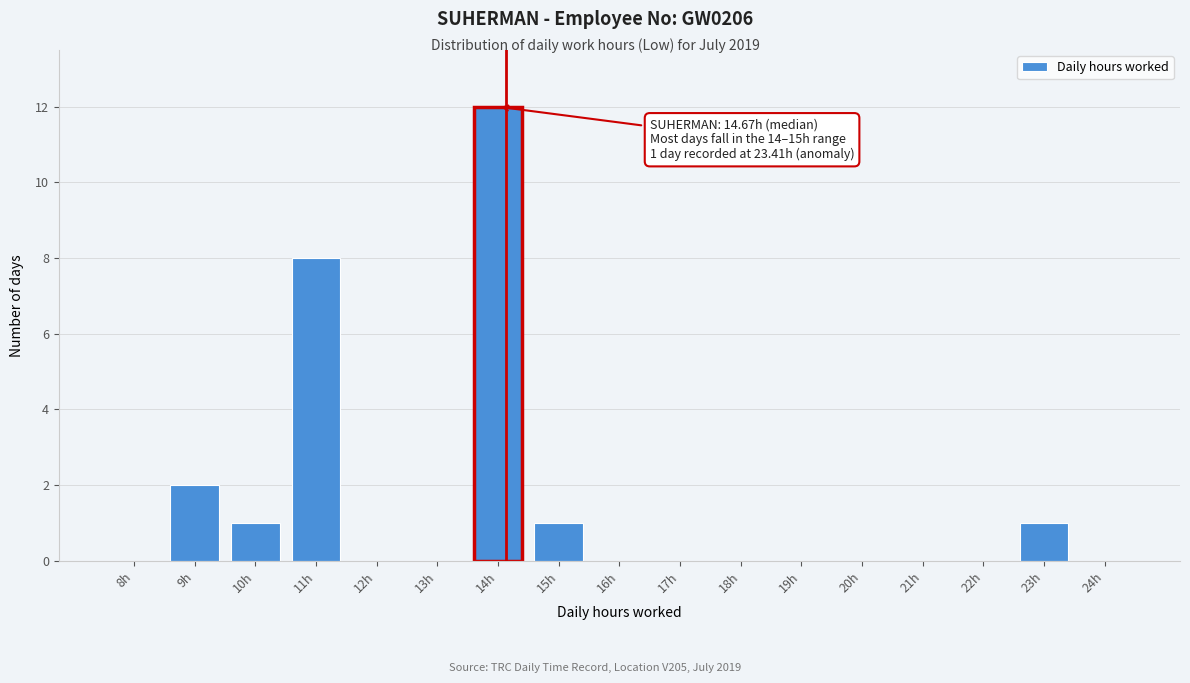

Reading left to right, extract all data points from this chart.

8h=0	9h=2	10h=1	11h=8	12h=0	13h=0	14h=12	15h=1	16h=0	17h=0	18h=0	19h=0	20h=0	21h=0	22h=0	23h=1	24h=0